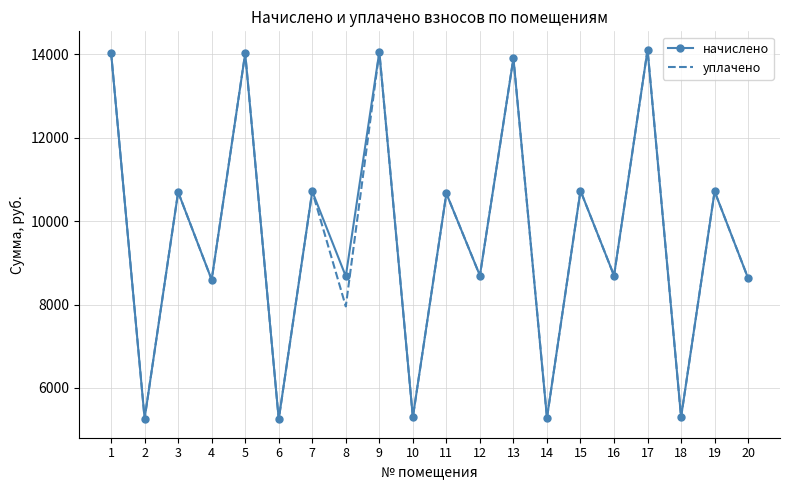

What is the difference between the second highest and minimum values in the уплачено series?

8810.0